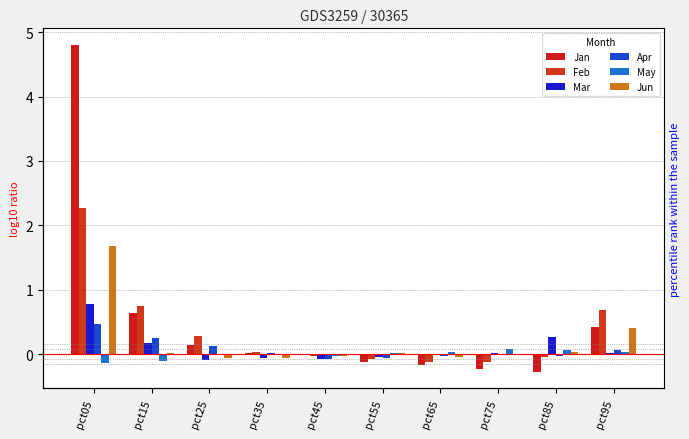

Which label corresponds to the smallest value in the chart?

pct85